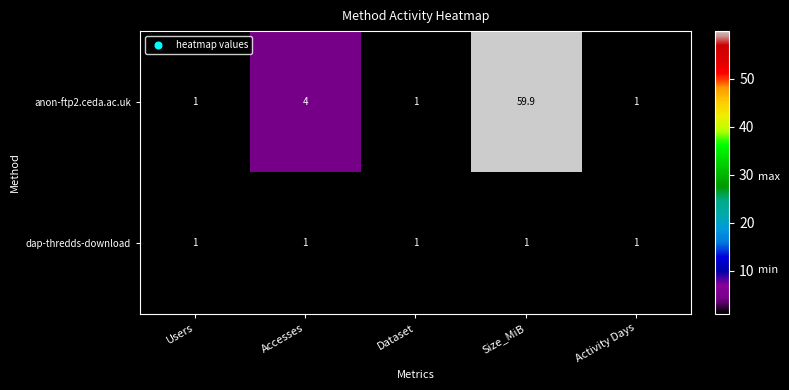

At which category is the sum across all series the highest?

Size_MiB